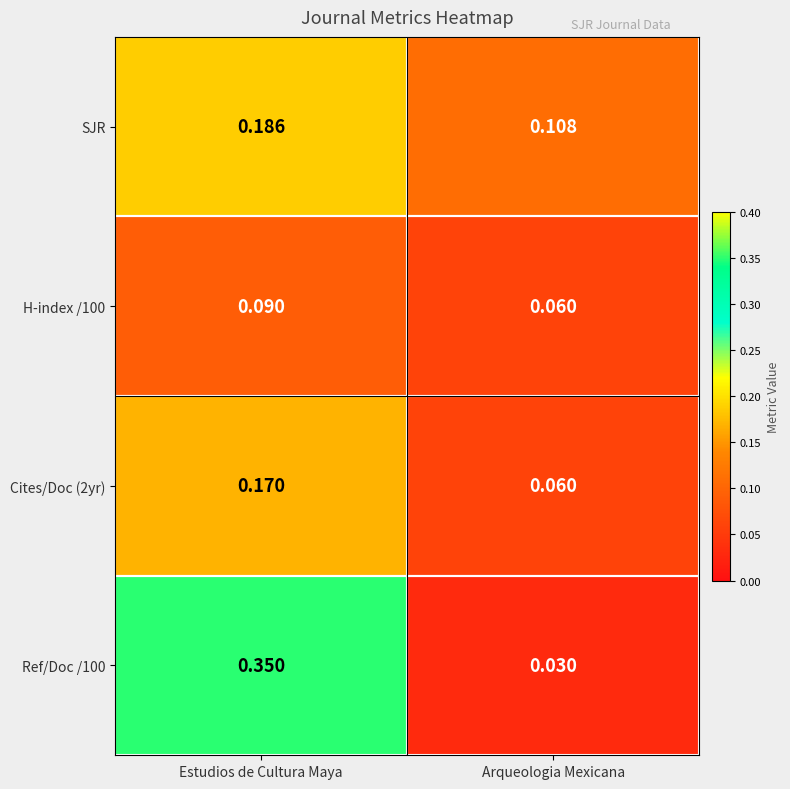

Which category has the lowest value in the H-index /100 series?

Arqueologia Mexicana